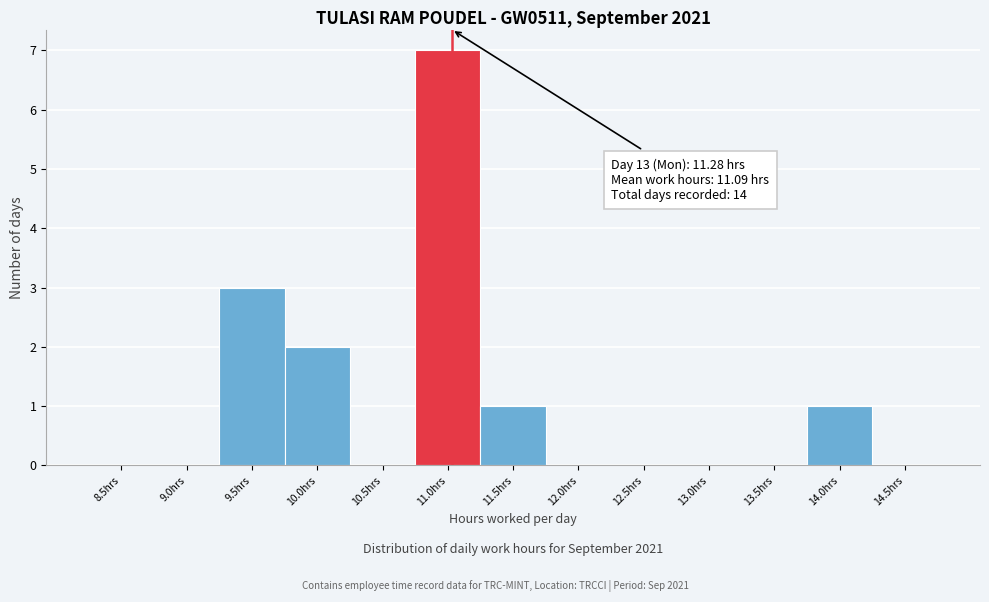

Reading right to left, list all the values displayed in this chart.

14.5hrs=0	14.0hrs=1	13.5hrs=0	13.0hrs=0	12.5hrs=0	12.0hrs=0	11.5hrs=1	11.0hrs=7	10.5hrs=0	10.0hrs=2	9.5hrs=3	9.0hrs=0	8.5hrs=0